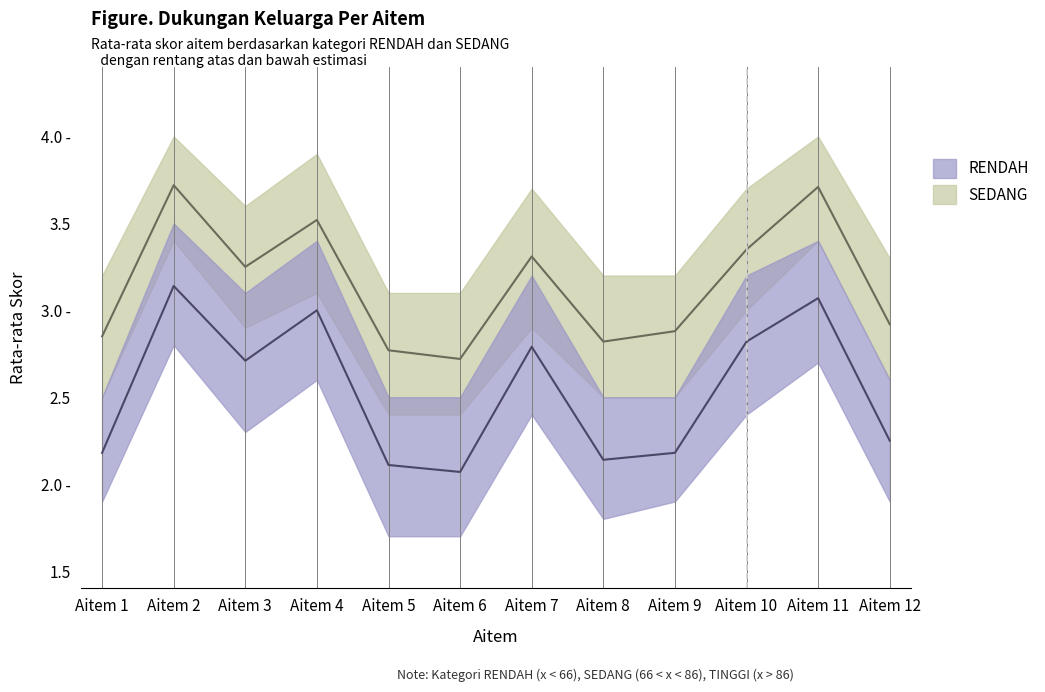

The value of SEDANG_lower at Aitem 4 is 0.8. True or false?

False